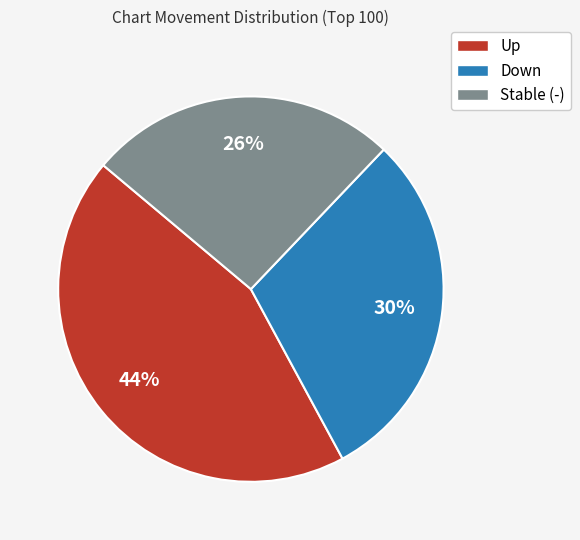

Is there any slice that represents more than half of the pie?

No